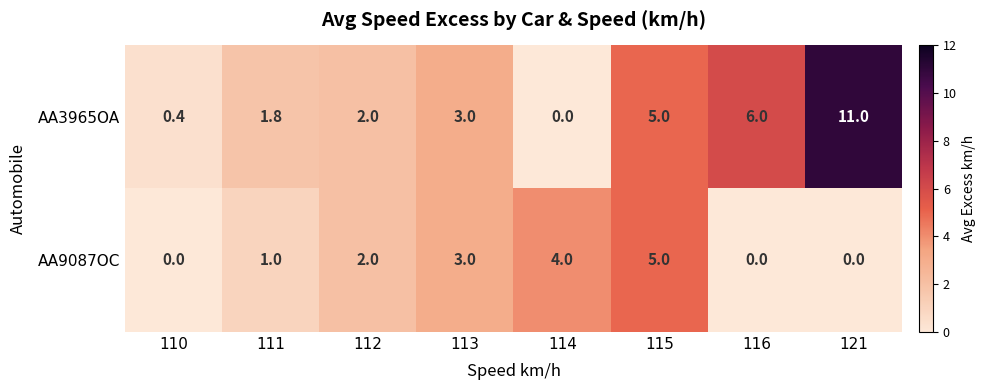

Reading left to right, what are all the values shown in this chart?

AA3965OA: 0.4	1.8	2.0	3.0	0.0	5.0	6.0	11.0
AA9087OC: 0.0	1.0	2.0	3.0	4.0	5.0	0.0	0.0